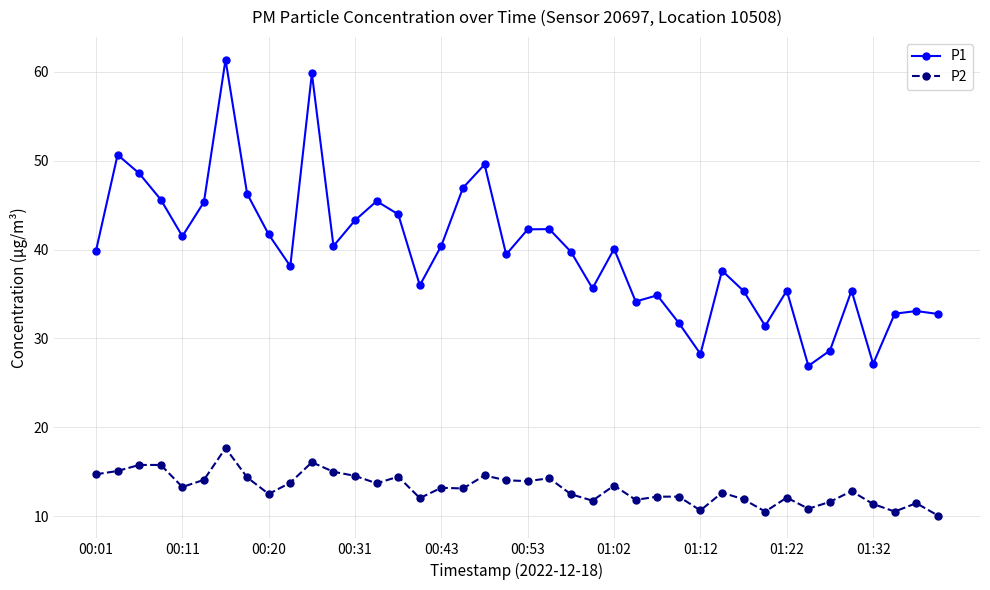

Which series has the widest spread of values?

P1